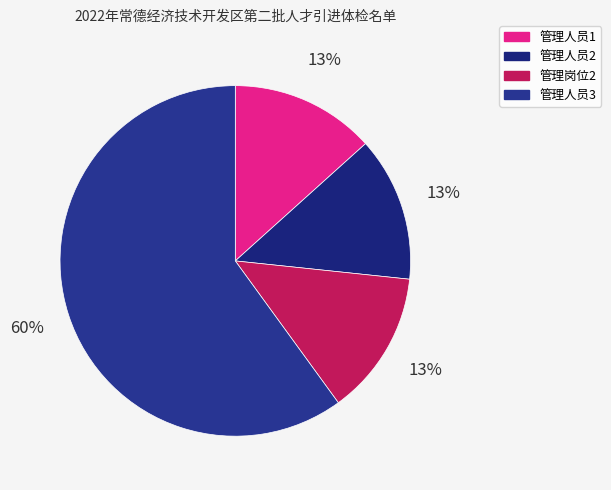

To the nearest percent, what is the combined percentage of 管理人员2 and 管理岗位2?

27%